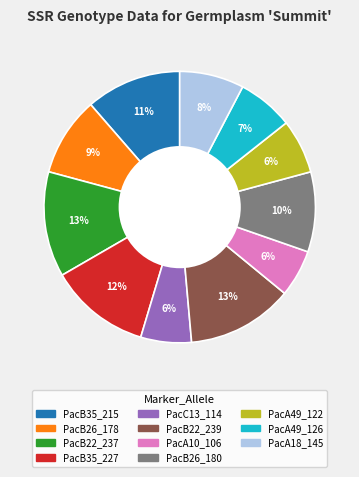

Is there any slice that represents more than half of the pie?

No